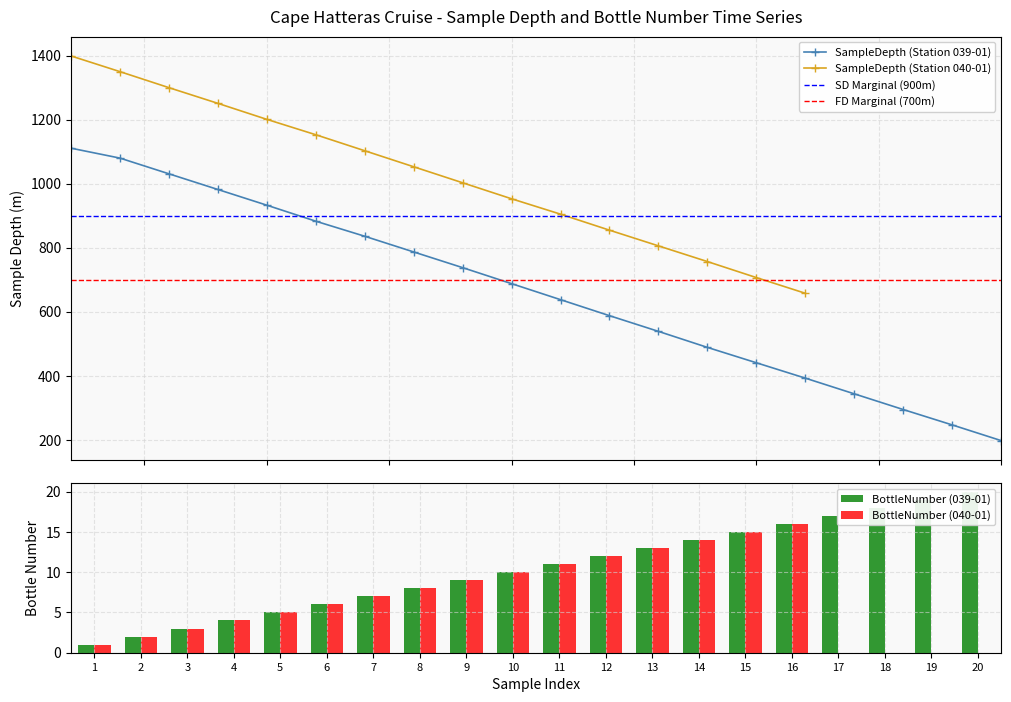

What is the sum of all BottleNumber_039 values?

210